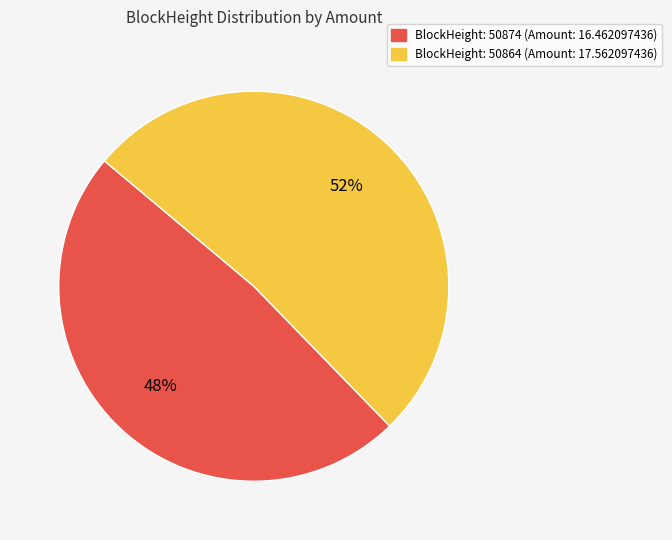

True or false: BlockHeight: 50874 (Amount: 16.462097436) accounts for 48% of the total.

True